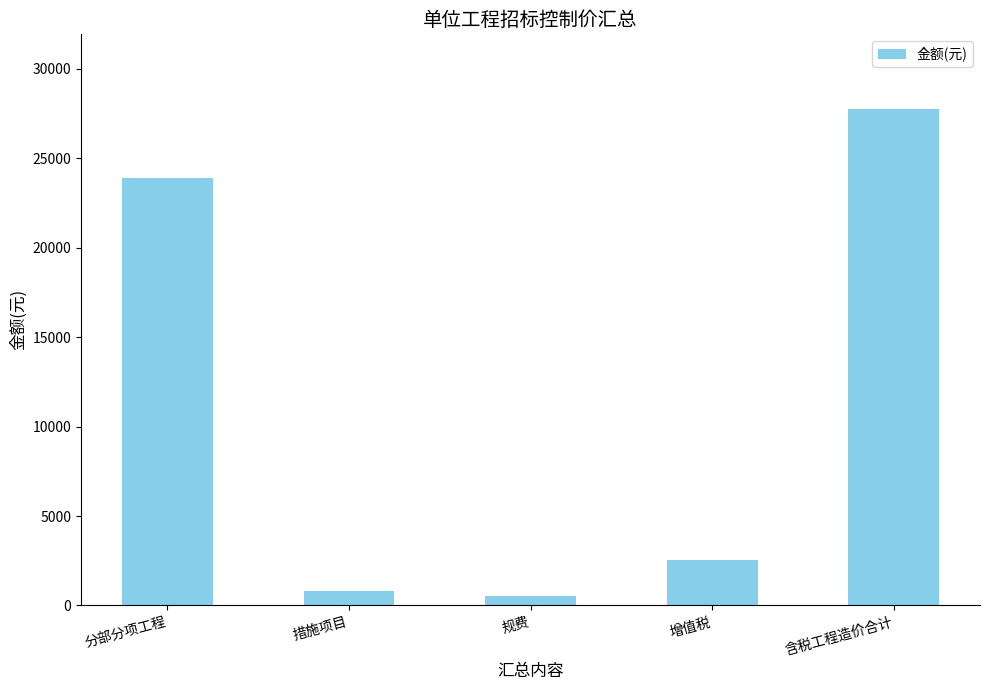

What is the value of the 3rd bar from the left?

547.6